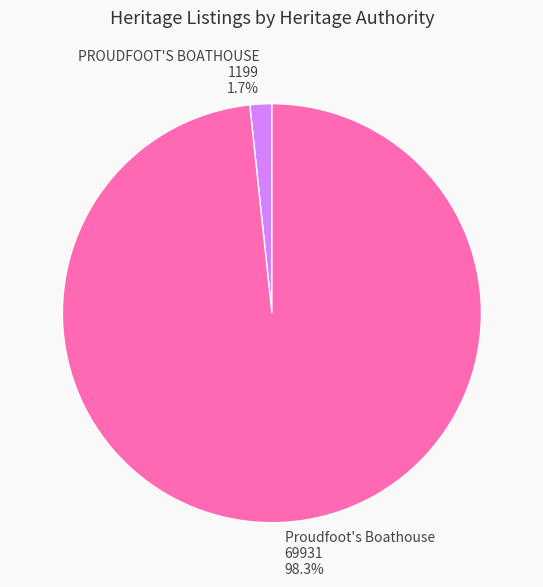

What percentage is NOT represented by PROUDFOOT'S BOATHOUSE?

98.3%